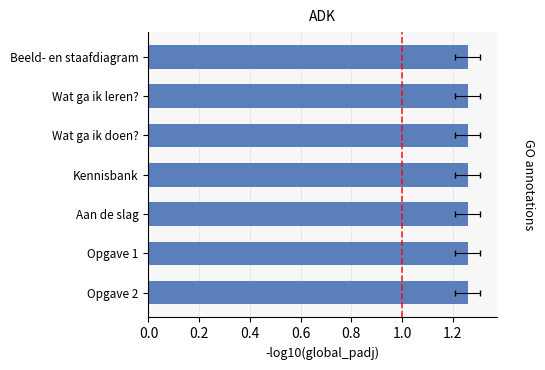

What position from the right is Beeld- en staafdiagram?

7